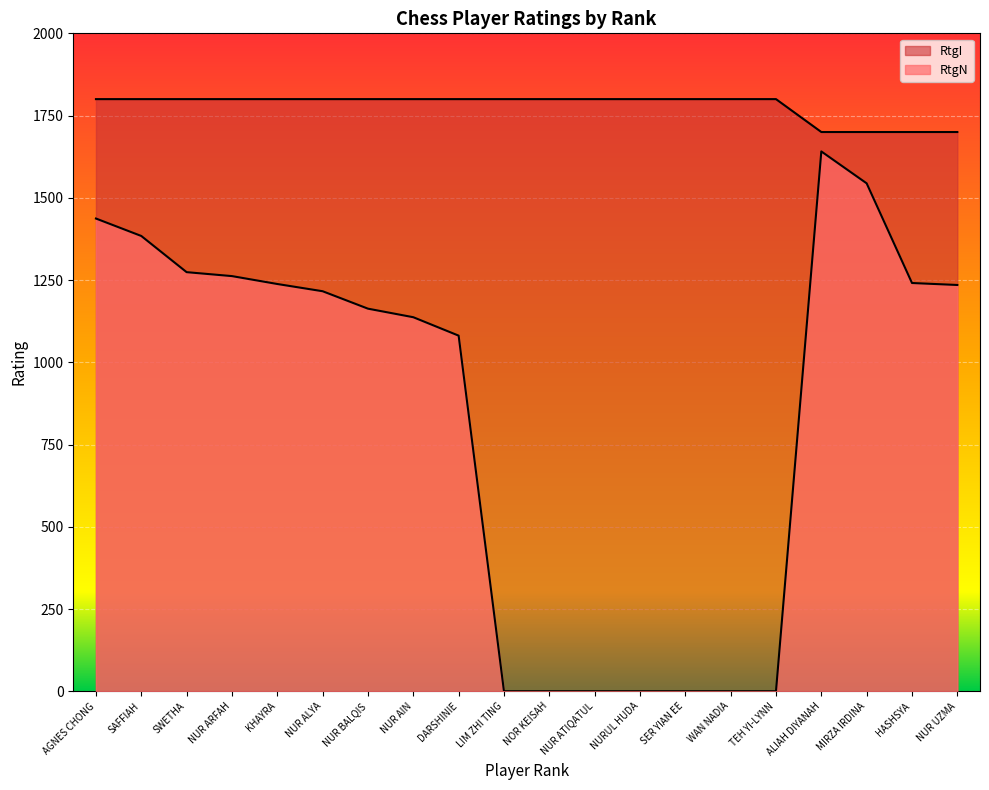

What is the sum of the RtgN values at DARSHINIE and NOR KEISAH?

1081